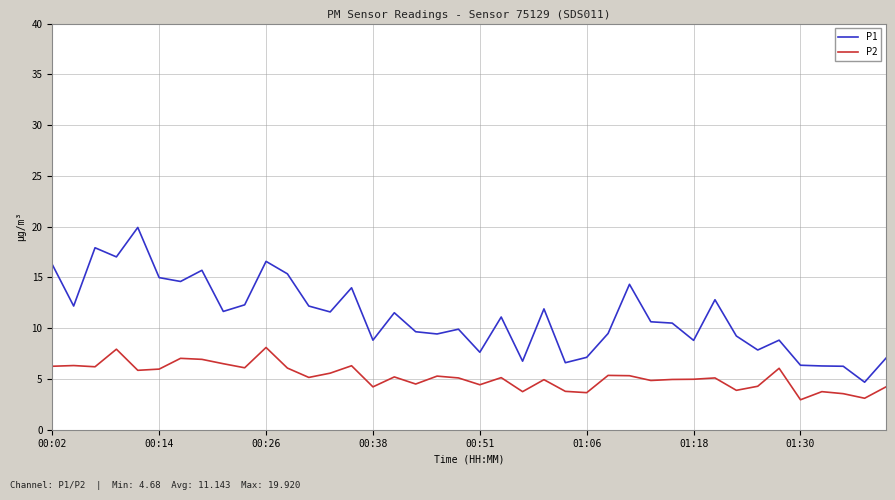

True or false: P1 and P2 cross at least once.

False